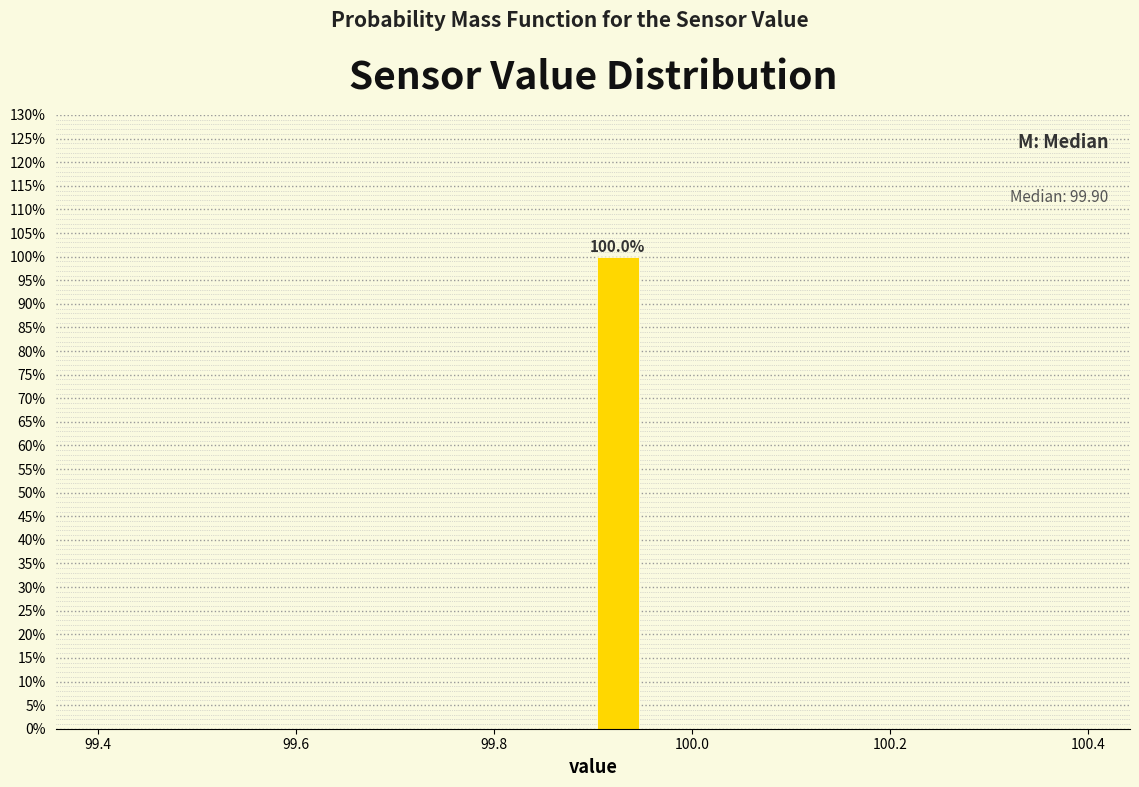

Read against the x-axis, roughly where is the centre of the tallest bar?

99.92